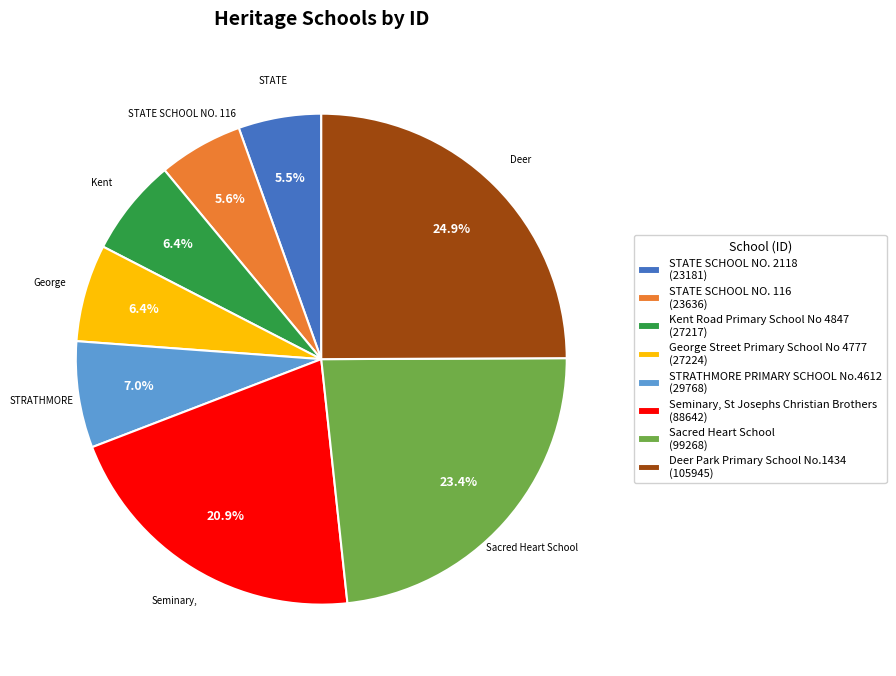

Does Seminary, St Josephs Christian Brothers (88642) represent more than half of the total?

No